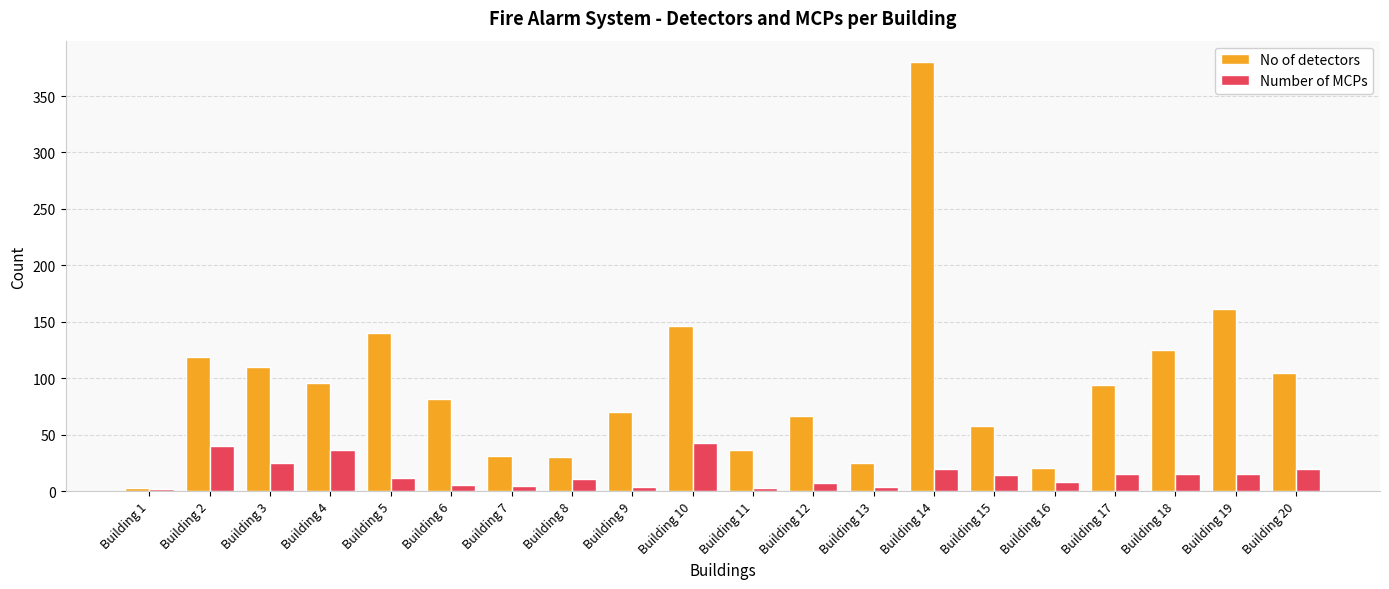

Which series has the widest spread of values?

No of detectors